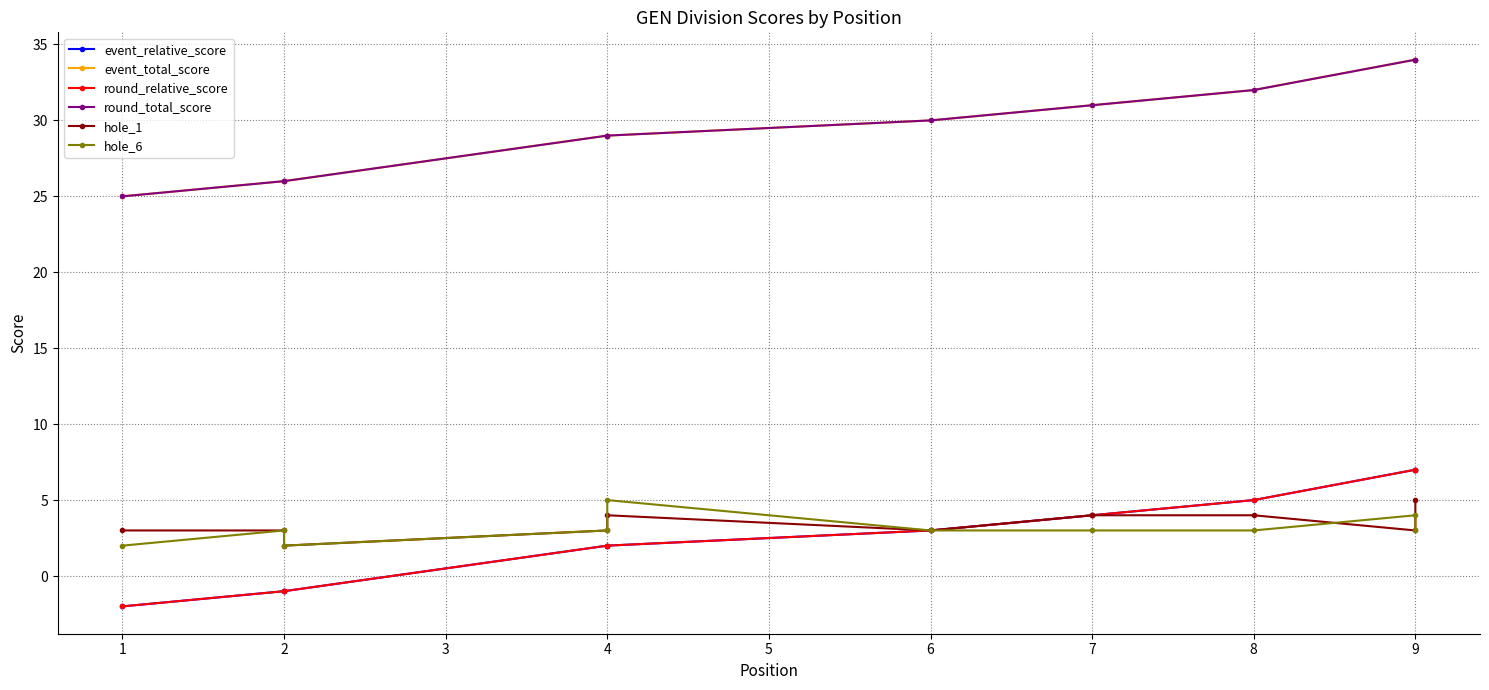

Which series has the widest spread of values?

event_relative_score